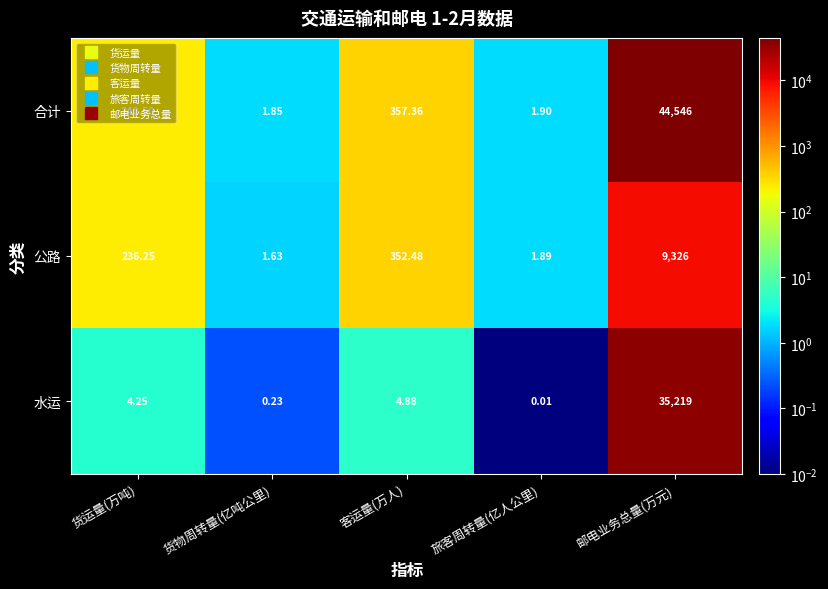

Which series changed the most between 货运量(万吨) and 邮电业务总量(万元)?

合计